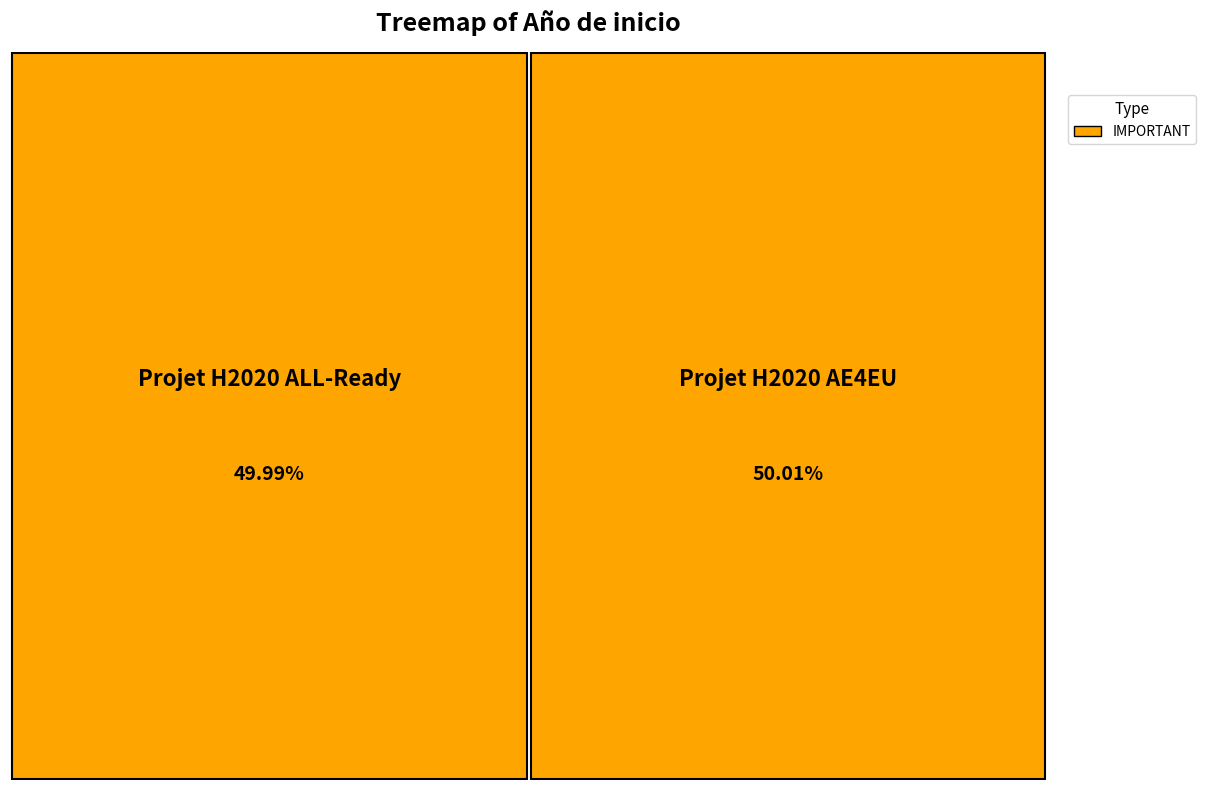

Combined, what portion of the pie is Projet H2020 AE4EU and Projet H2020 ALL-Ready?

100.0%